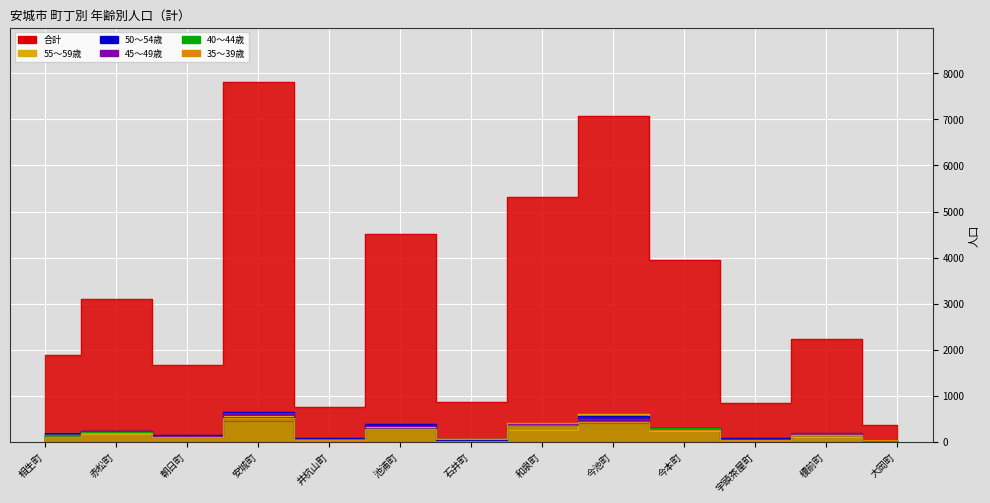

Where do 50～54歳 and 40～44歳 first cross each other?

池浦町 and 石井町